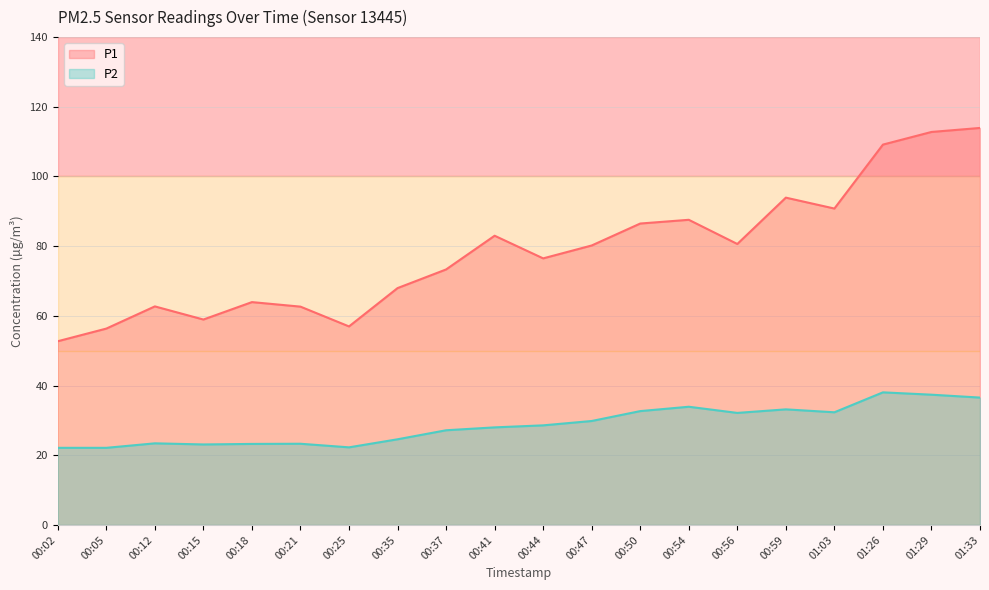

Reading left to right, transcribe all the data shown in this chart.

P1: 00:02=52.7	00:05=56.4	00:12=62.7	00:15=59.0	00:18=64.0	00:21=62.6	00:25=57.0	00:35=68.0	00:37=73.3	00:41=83.0	00:44=76.5	00:47=80.2	00:50=86.5	00:54=87.6	00:56=80.6	00:59=93.9	01:03=90.8	01:26=109.2	01:29=112.8	01:33=113.9
P2: 00:02=22.1	00:05=22.1	00:12=23.4	00:15=23.1	00:18=23.2	00:21=23.3	00:25=22.3	00:35=24.6	00:37=27.2	00:41=28.0	00:44=28.6	00:47=29.8	00:50=32.7	00:54=33.9	00:56=32.1	00:59=33.2	01:03=32.3	01:26=38.0	01:29=37.4	01:33=36.5